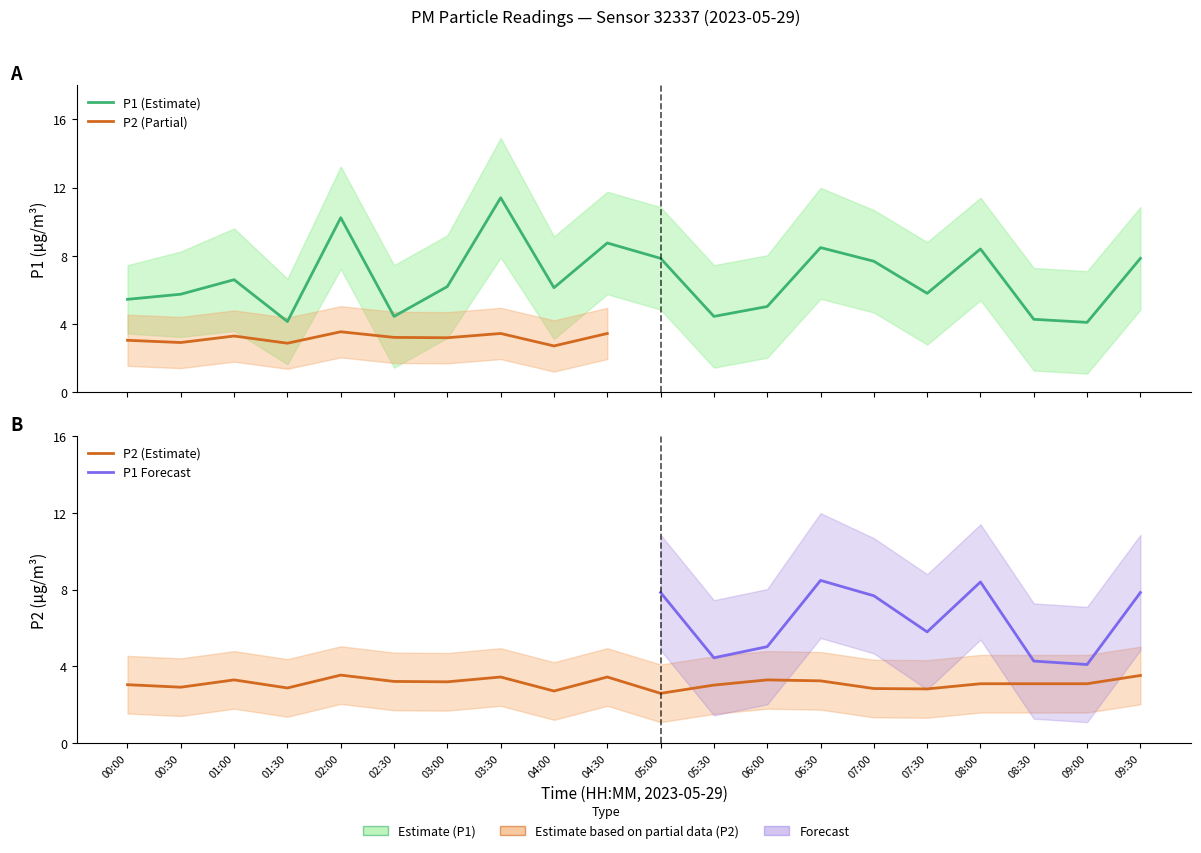

At which label does P2_lower reach its peak?

02:00